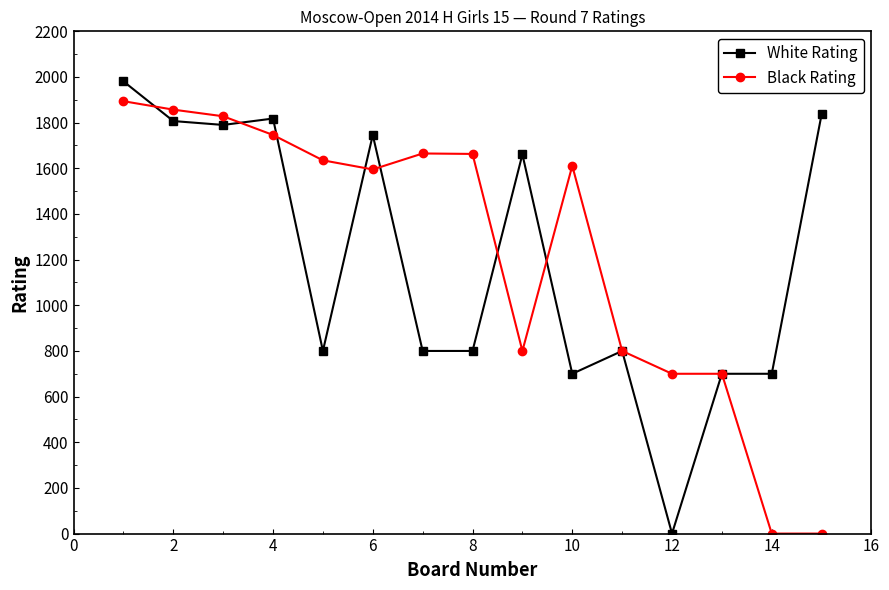

What is the maximum value shown in the chart?

1981